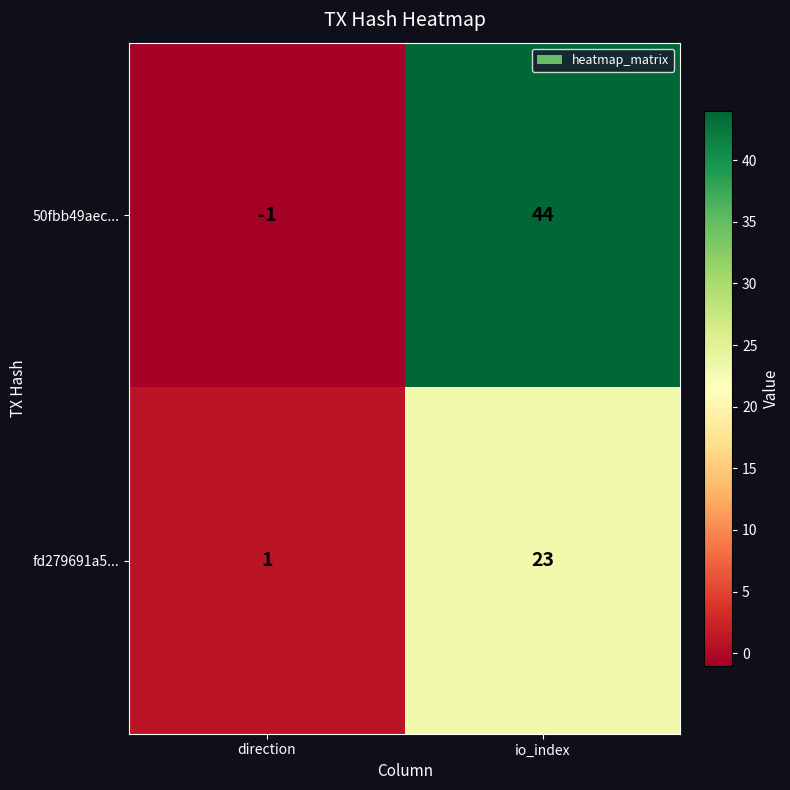

What is the difference between the fd279691a5... values at io_index and direction?

22